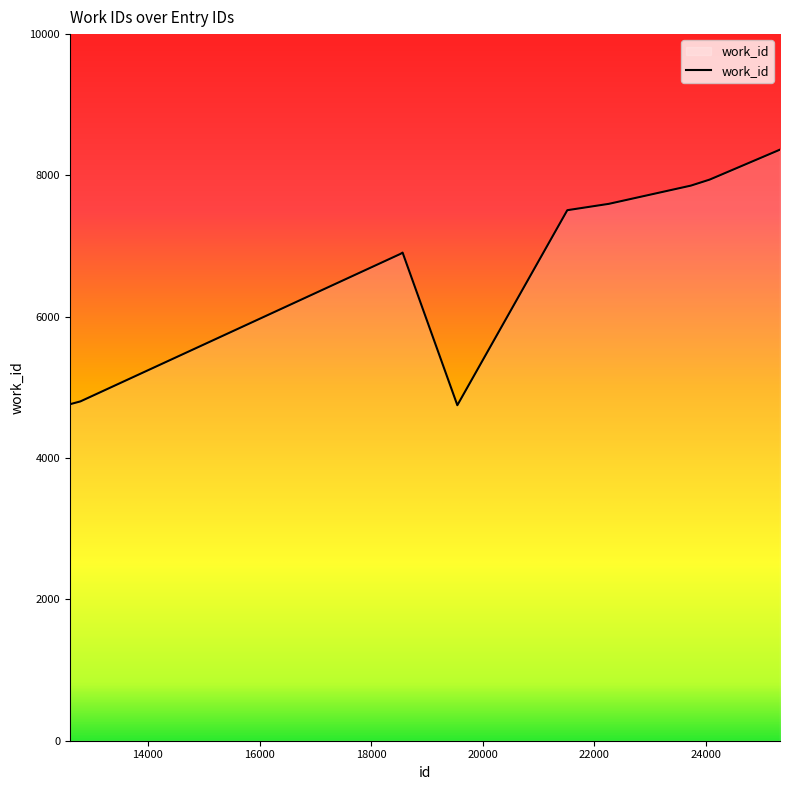

How many lines are shown in the chart?

1